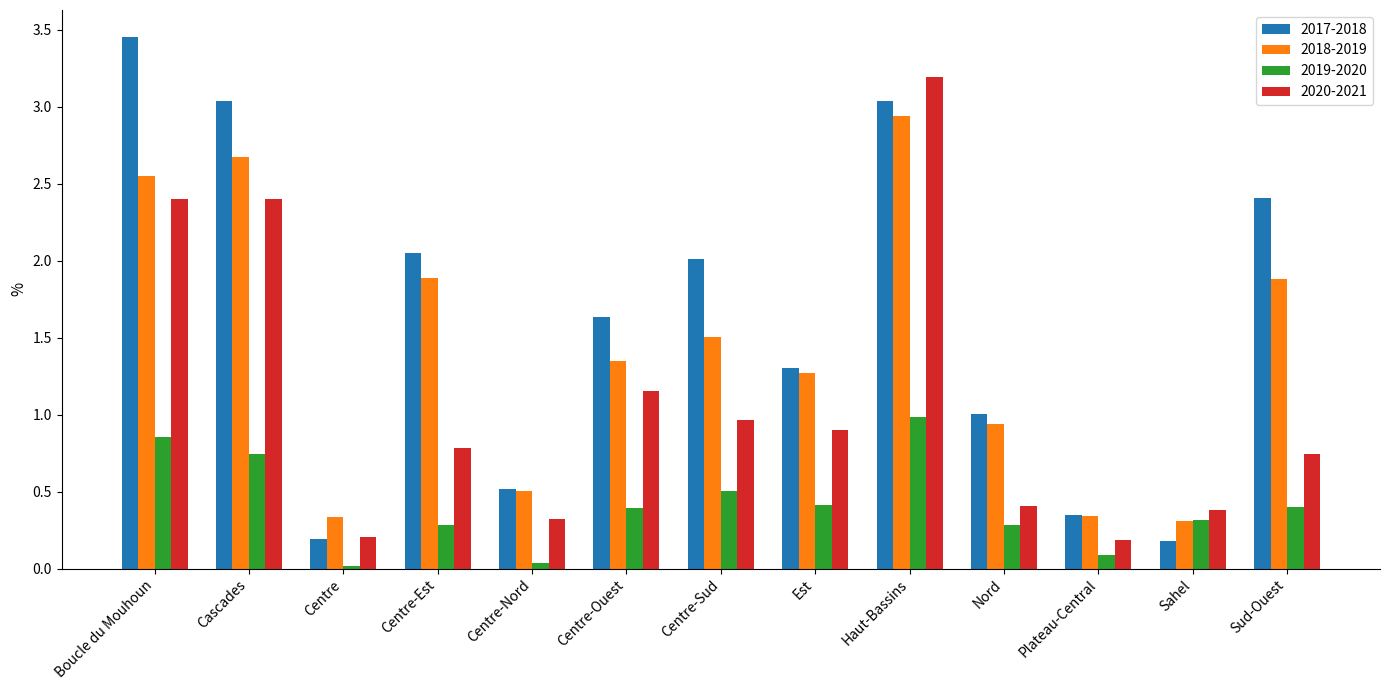

True or false: 2019-2020 has a value of 0.1 at Plateau-Central.

True